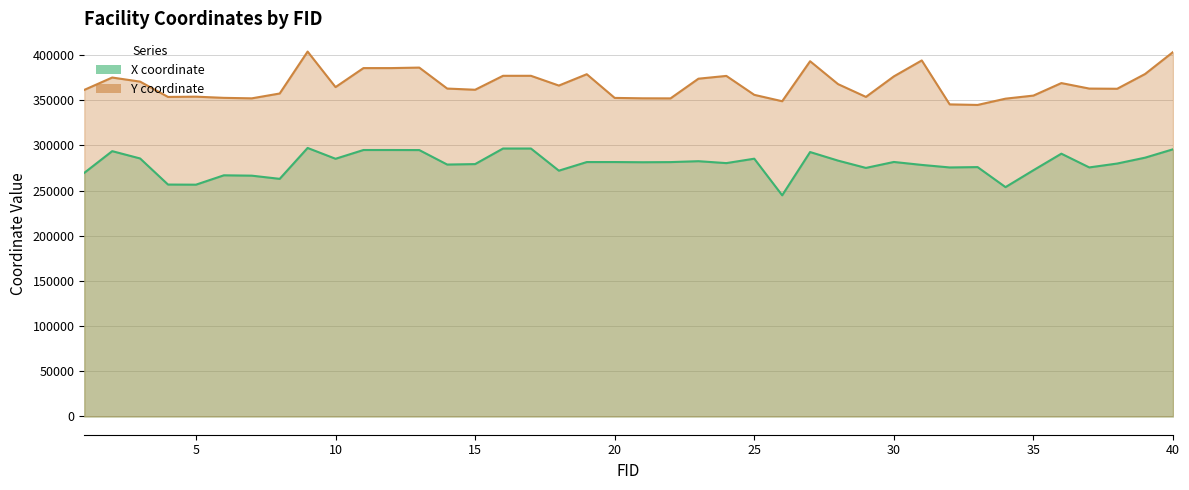

What is the difference between the highest and lowest values at 34?

97873